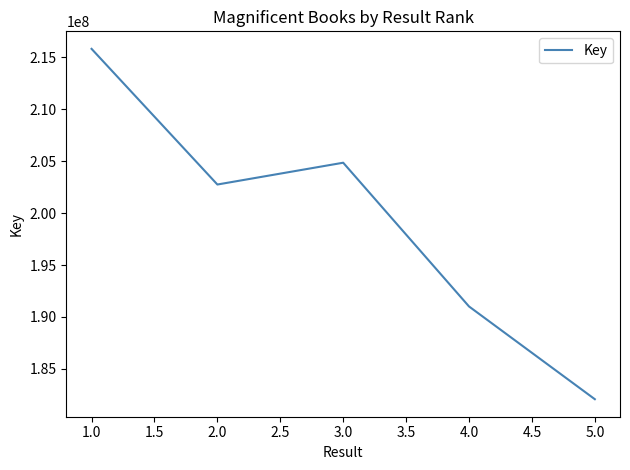

Reading right to left, list all the values displayed in this chart.

5.0=182081058	4.0=191010677	3.0=204850027	2.0=202751333	1.0=215813358